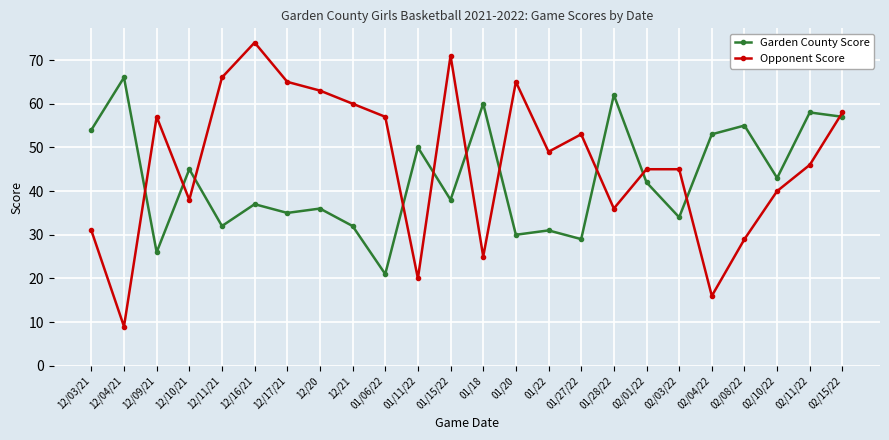

Reading right to left, list all the values displayed in this chart.

Garden County Score: 02/15/22=57	02/11/22=58	02/10/22=43	02/08/22=55	02/04/22=53	02/03/22=34	02/01/22=42	01/28/22=62	01/27/22=29	01/22=31	01/20=30	01/18=60	01/15/22=38	01/11/22=50	01/06/22=21	12/21=32	12/20=36	12/17/21=35	12/16/21=37	12/11/21=32	12/10/21=45	12/09/21=26	12/04/21=66	12/03/21=54
Opponent Score: 02/15/22=58	02/11/22=46	02/10/22=40	02/08/22=29	02/04/22=16	02/03/22=45	02/01/22=45	01/28/22=36	01/27/22=53	01/22=49	01/20=65	01/18=25	01/15/22=71	01/11/22=20	01/06/22=57	12/21=60	12/20=63	12/17/21=65	12/16/21=74	12/11/21=66	12/10/21=38	12/09/21=57	12/04/21=9	12/03/21=31